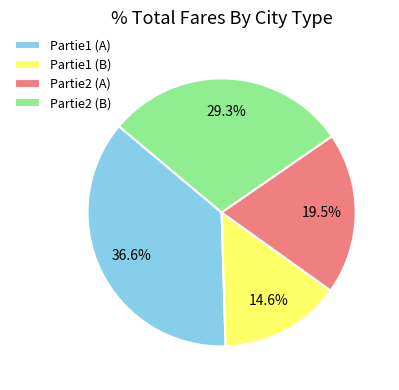

The Partie1 (B) slice represents 23% of the pie. True or false?

False